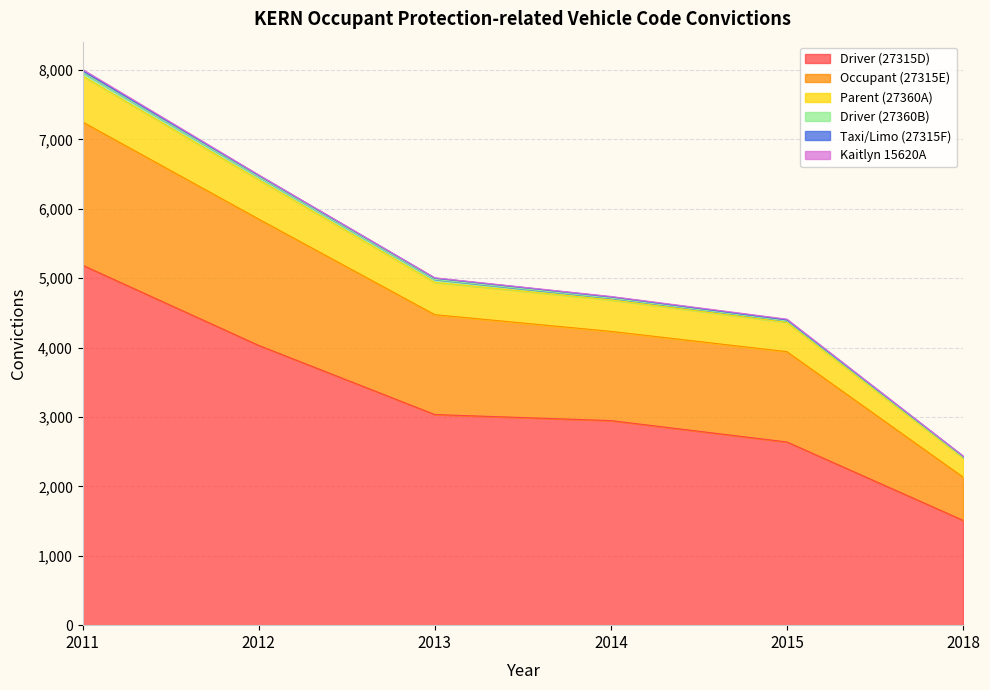

At which category is the sum across all series the highest?

2011